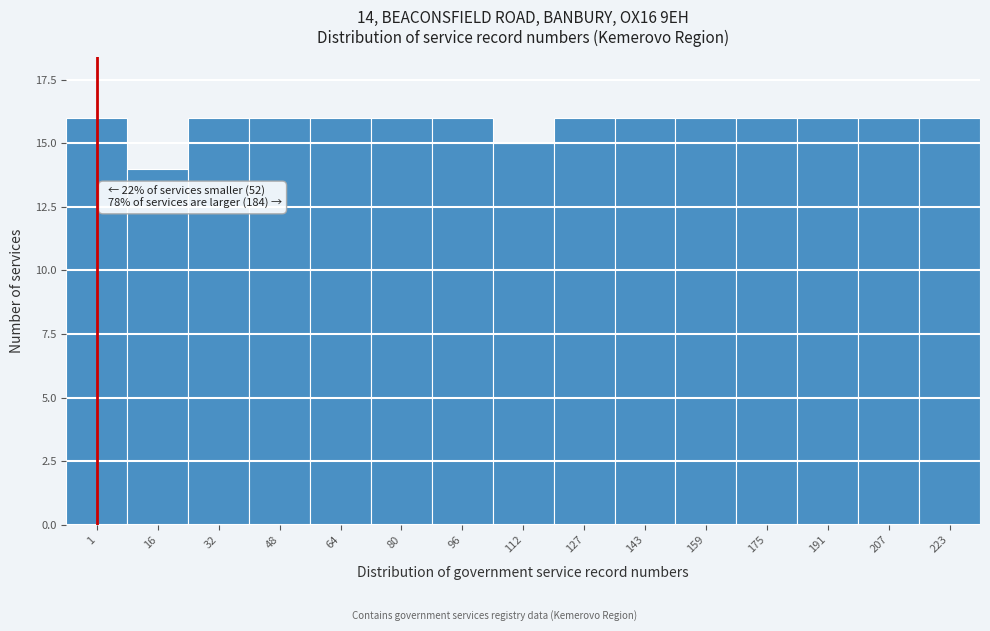

Reading left to right, what are all the values shown in this chart?

1=16	16=14	32=16	48=16	64=16	80=16	96=16	112=15	127=16	143=16	159=16	175=16	191=16	207=16	223=16